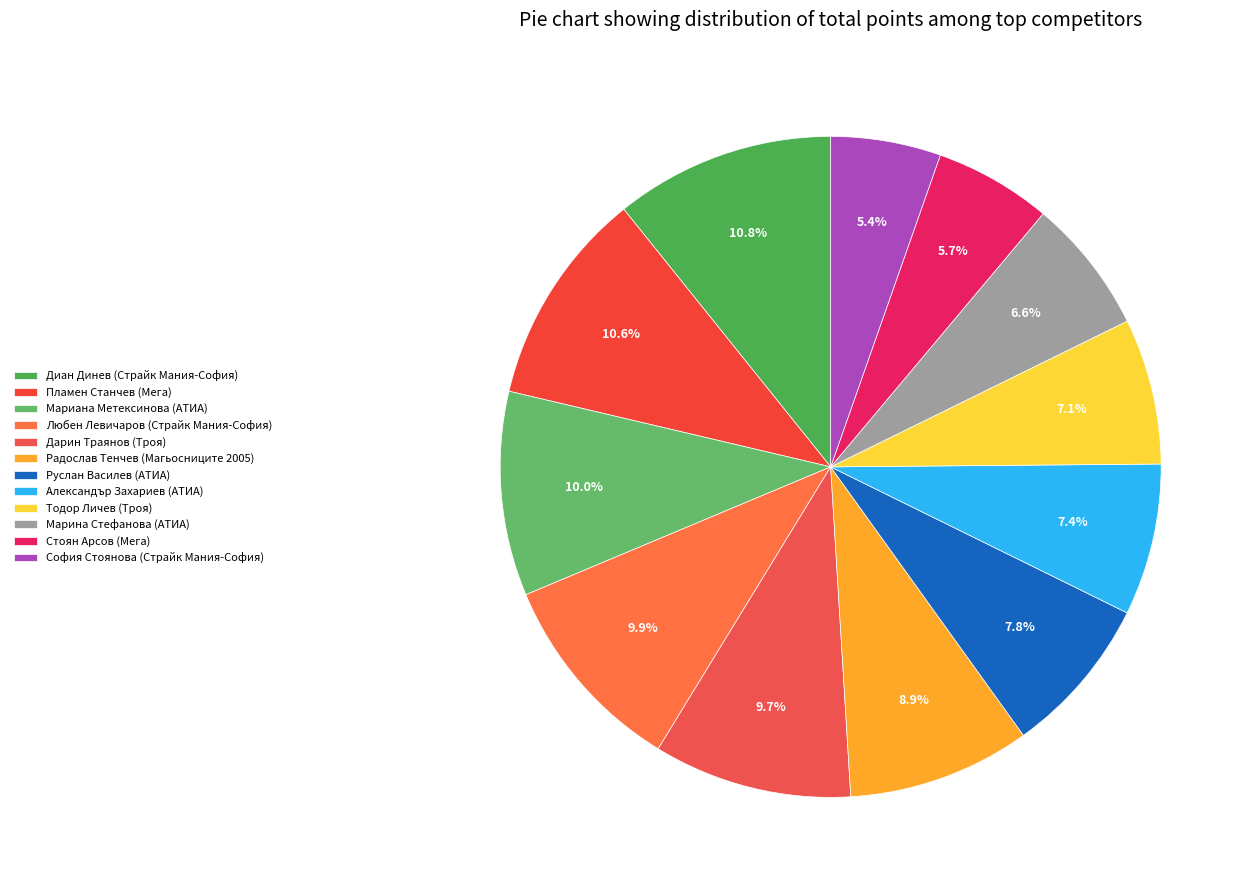

What percentage is the Радослав Тенчев (Магьосниците 2005) slice, to the nearest percent?

9%